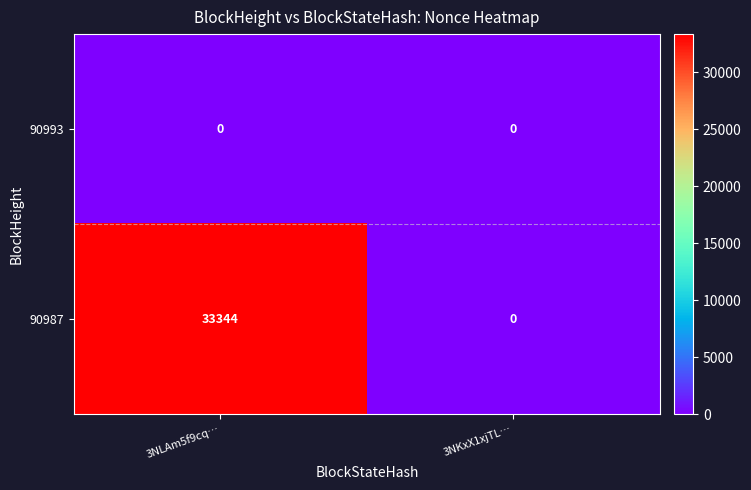

The 90987 series shows 33344 at 3NLAm5f9cq…. True or false?

True